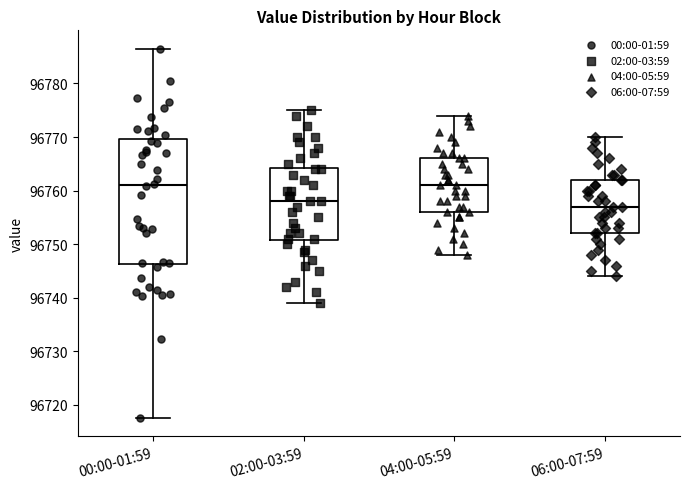

Which box's median line is the lowest?

06:00-07:59